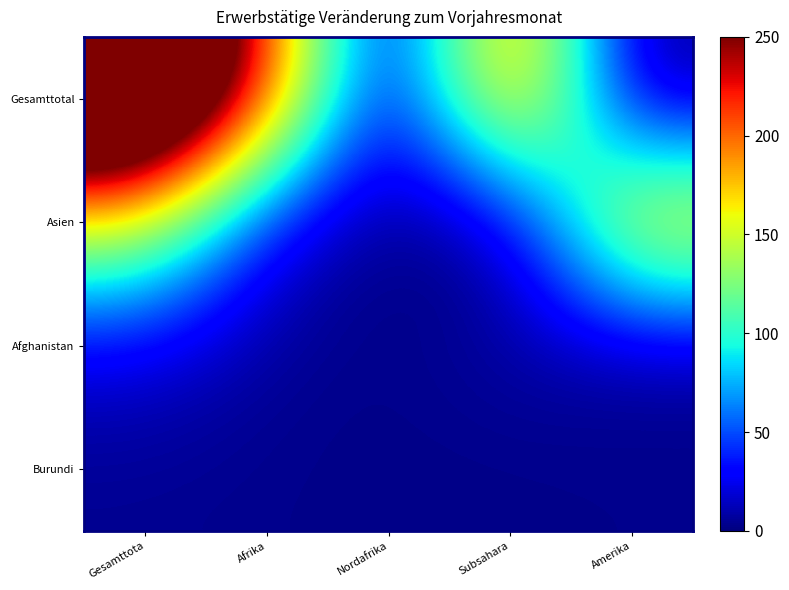

Reading left to right, transcribe all the data shown in this chart.

Gesamttotal: Gesamttota=398	Afrika=218	Nordafrika=1	Subsahara=217	Amerika=0
Asien: Gesamttota=154	Afrika=22	Nordafrika=0	Subsahara=4	Amerika=183
Afghanistan: Gesamttota=21	Afrika=5	Nordafrika=2	Subsahara=9	Amerika=6
Burundi: Gesamttota=4	Afrika=3	Nordafrika=2	Subsahara=2	Amerika=3